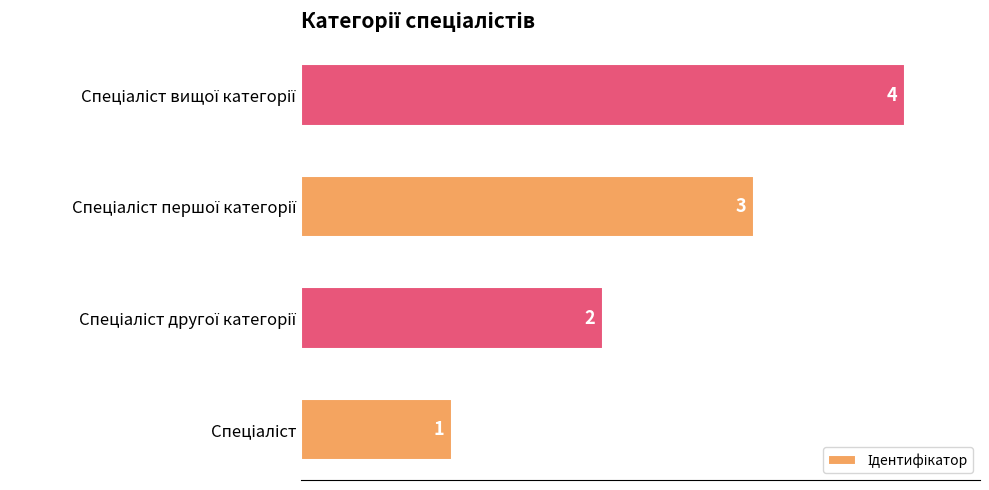

What is the sum of all values?

10